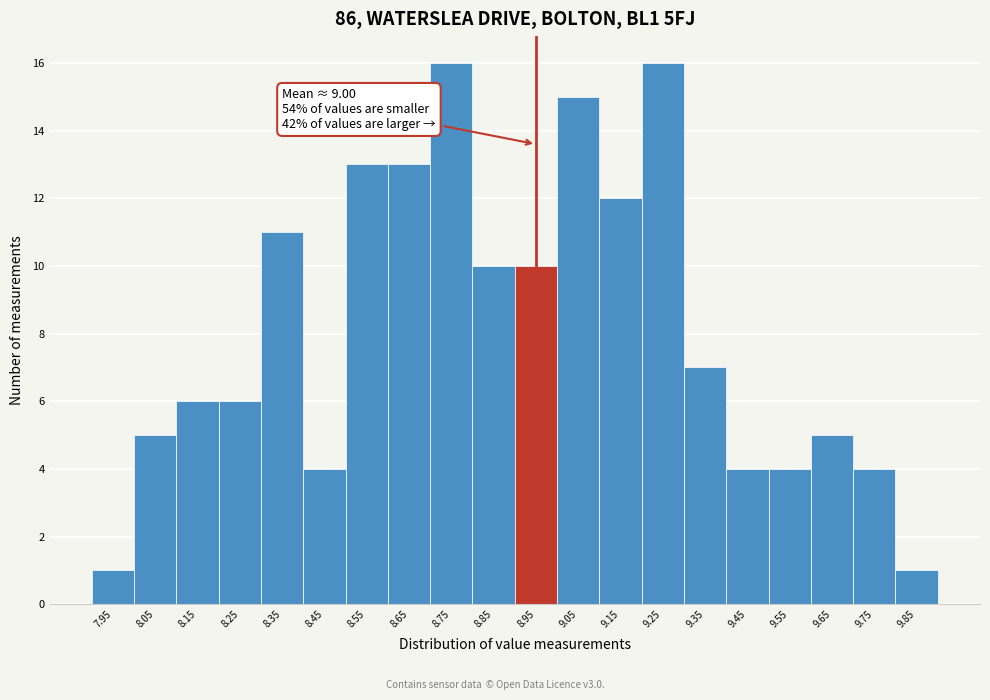

Reading right to left, what are all the values shown in this chart?

9.85=1	9.75=4	9.65=5	9.55=4	9.45=4	9.35=7	9.25=16	9.15=12	9.05=15	8.95=10	8.85=10	8.75=16	8.65=13	8.55=13	8.45=4	8.35=11	8.25=6	8.15=6	8.05=5	7.95=1